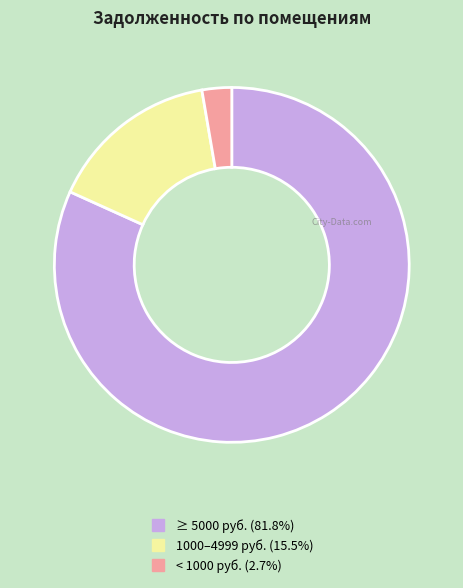

Is there a majority slice in this chart?

Yes